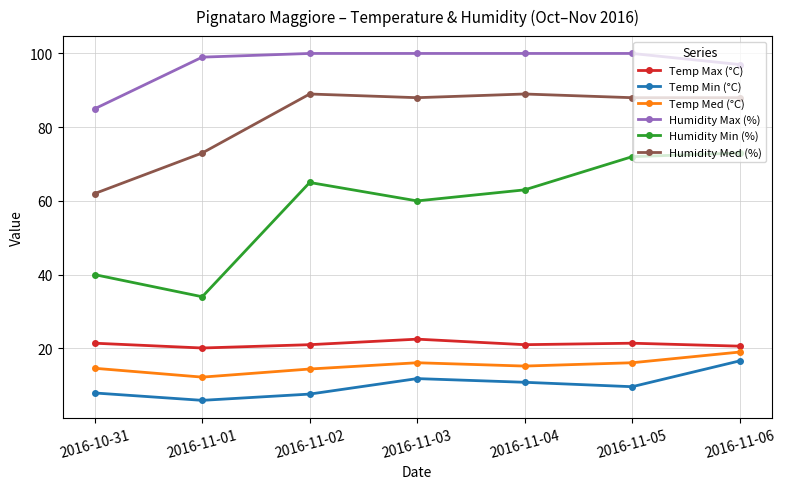

Where is the first local minimum for Temp Med (°C)?

2016-11-01